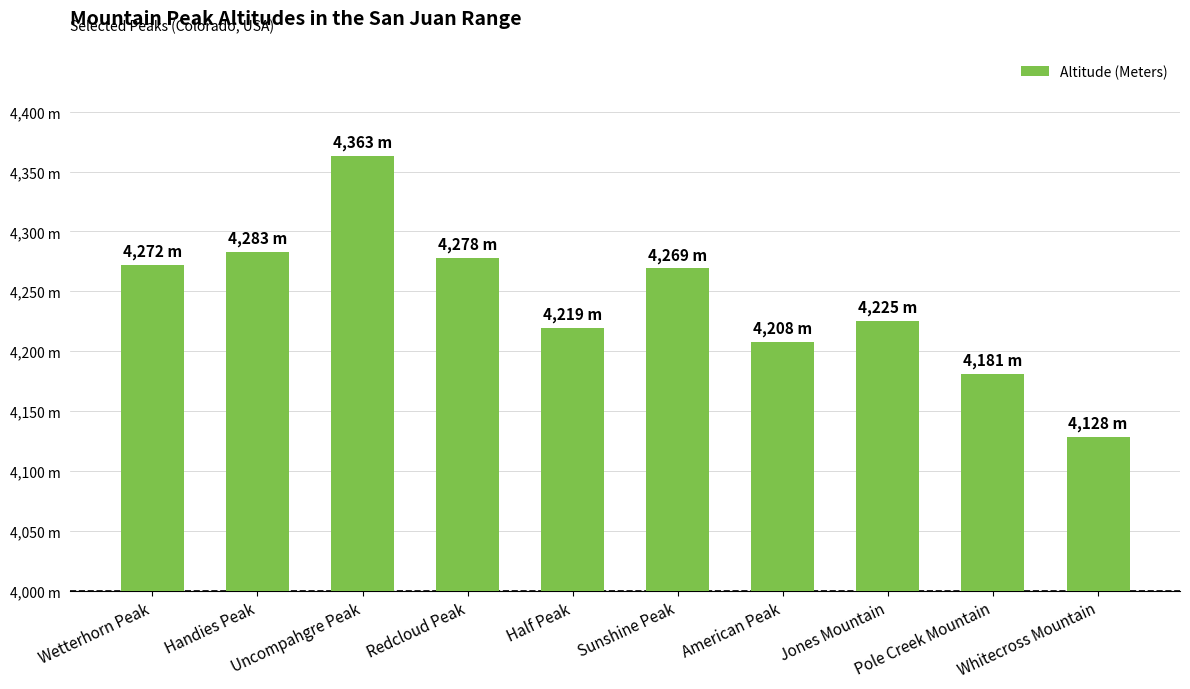

Reading right to left, what are all the values shown in this chart?

4128	4181	4225	4208	4269	4219	4278	4363	4283	4272